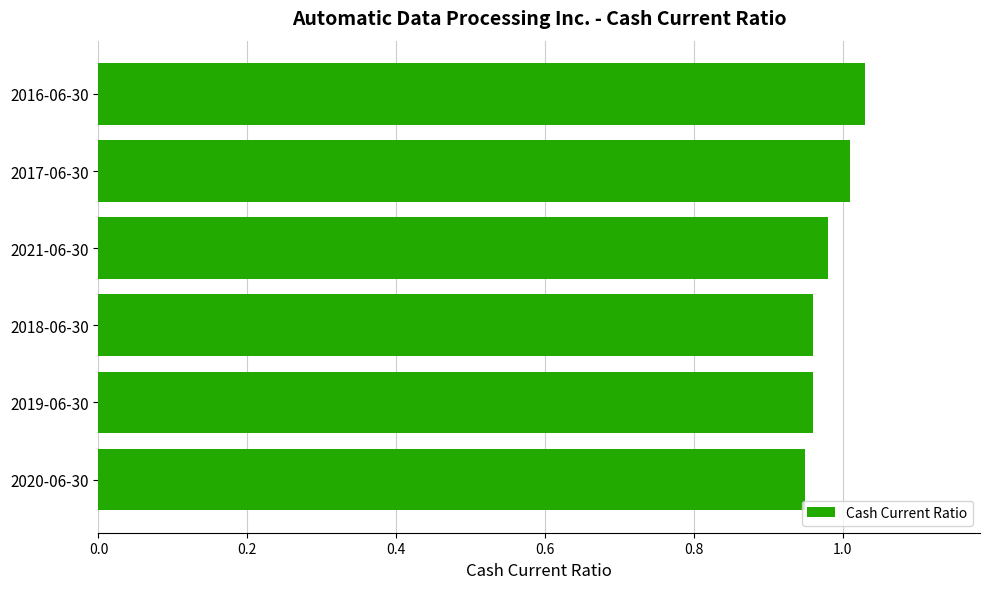

Does the chart contain stacked bars?

No